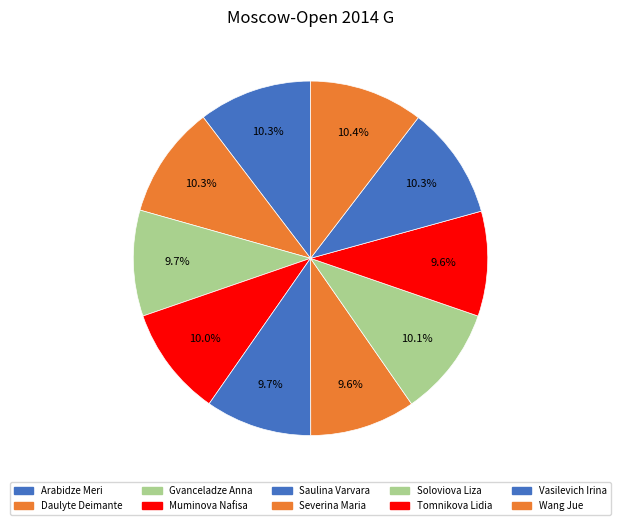

What is the total percentage of Severina Maria and Gvanceladze Anna?

19.3%